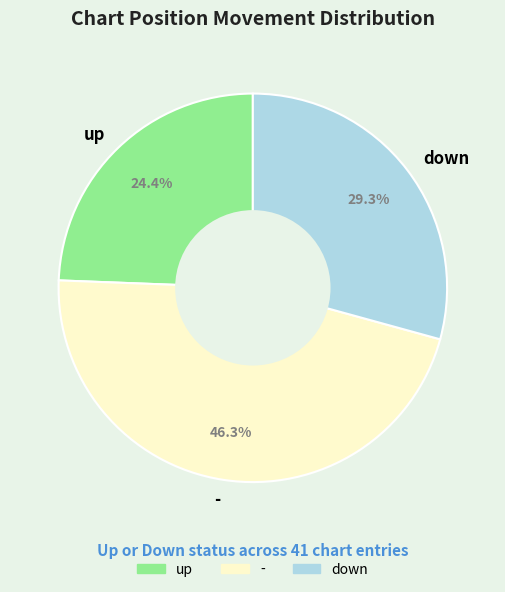

Rank the categories by value from lowest to highest.

up, down, -